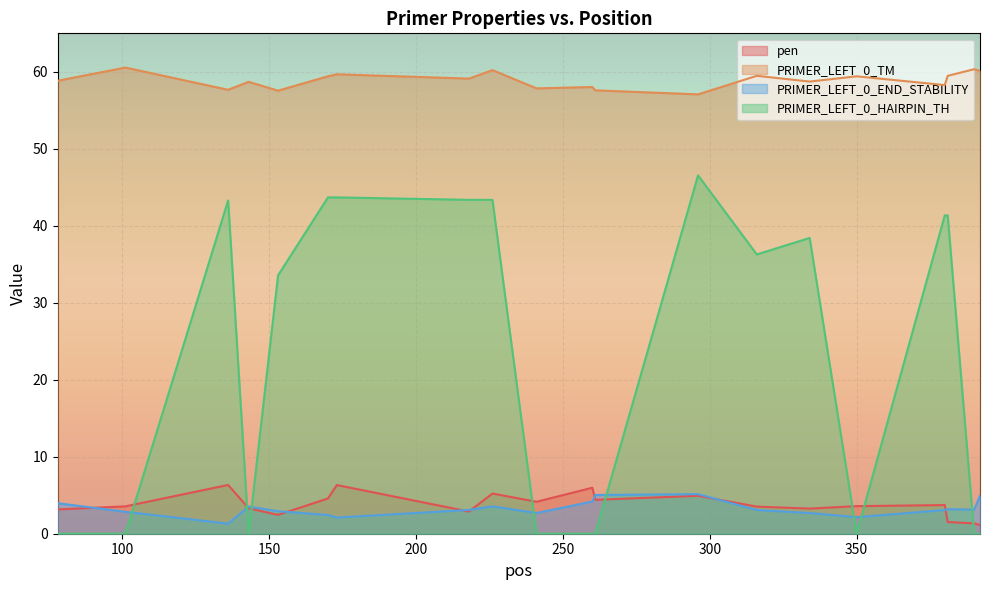

Which series has the largest range (max minus min)?

PRIMER_LEFT_0_HAIRPIN_TH